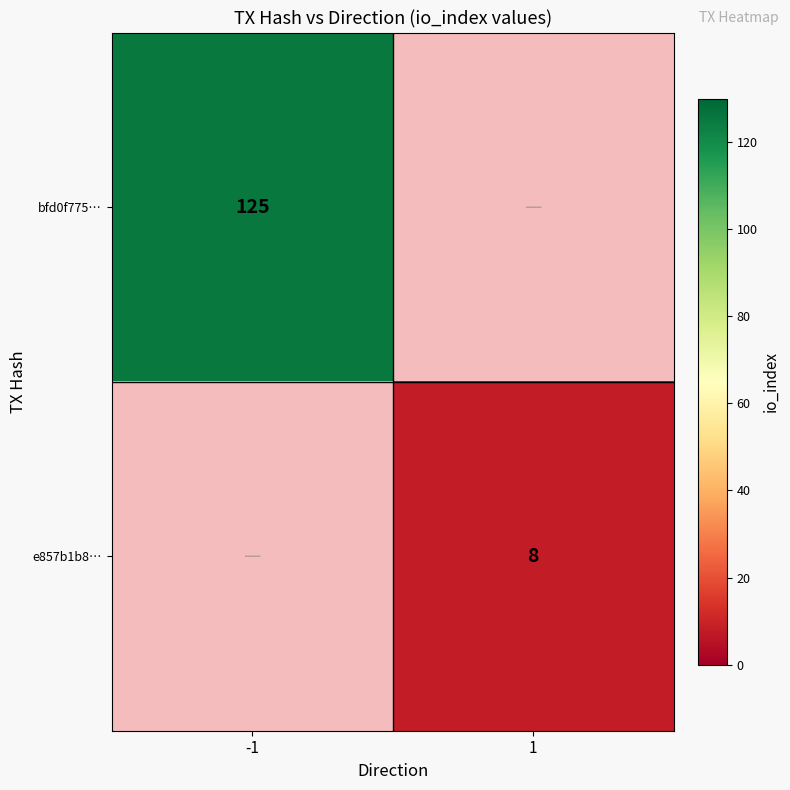

Which category has the highest value across all series?

-1